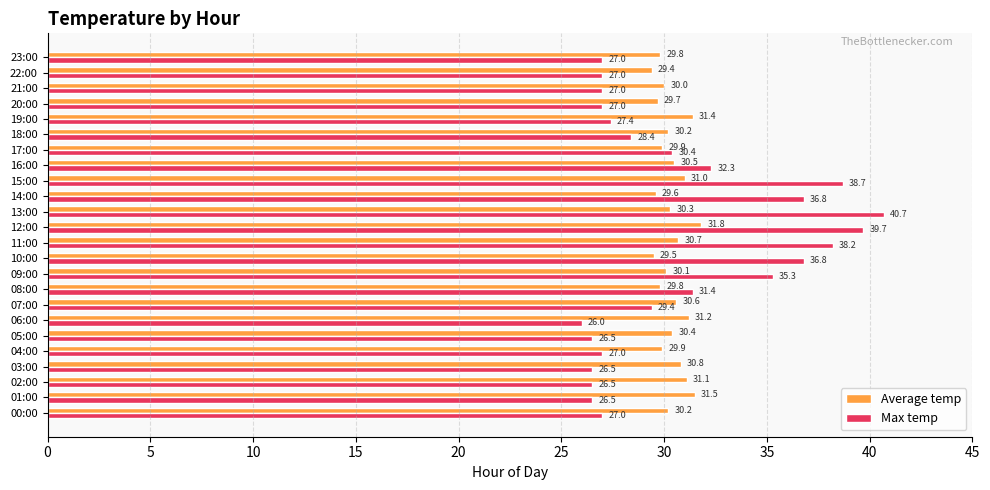

What is the difference between the maximum and minimum values in the Average temp series?

2.4